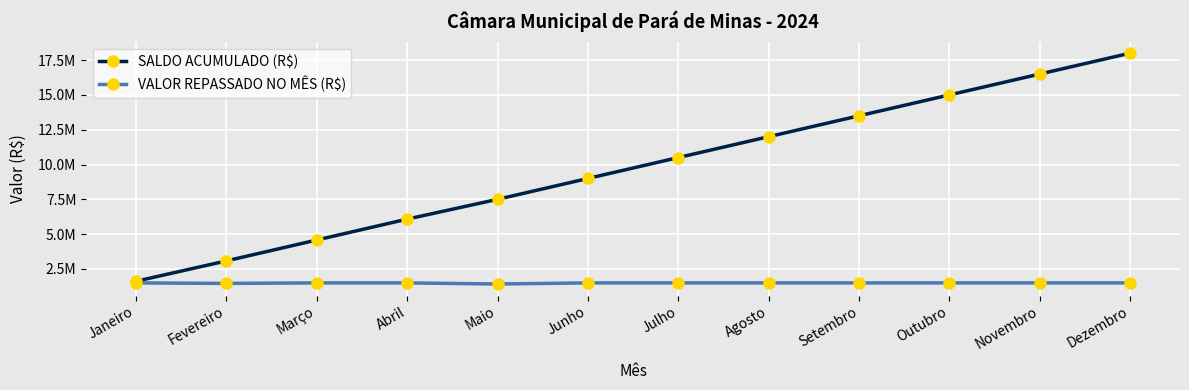

What is the label of the 8th point from the left?

Agosto